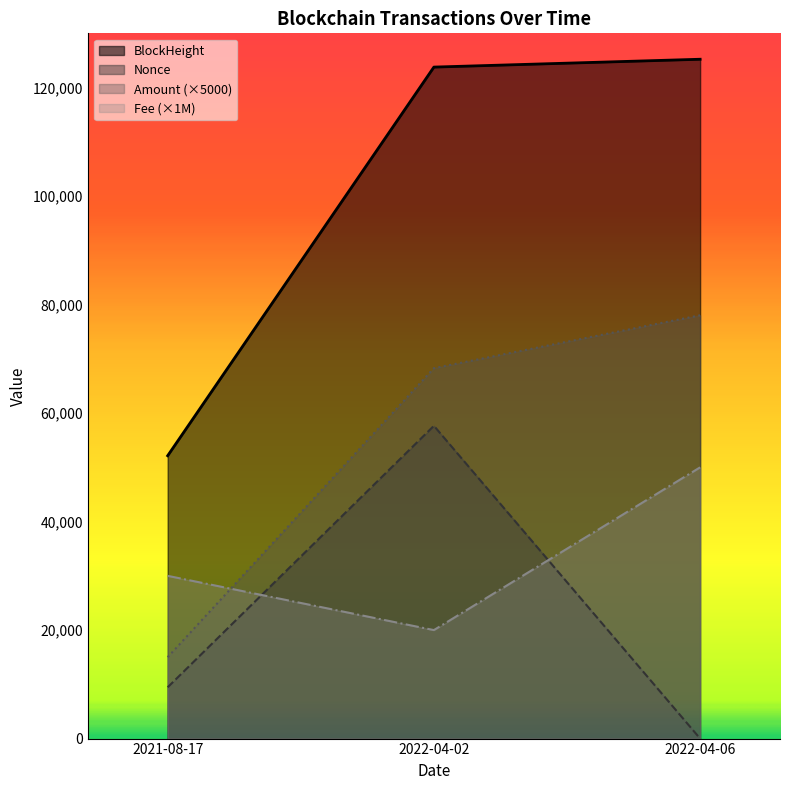

What is the label of the 1st point from the right?

2022-04-06